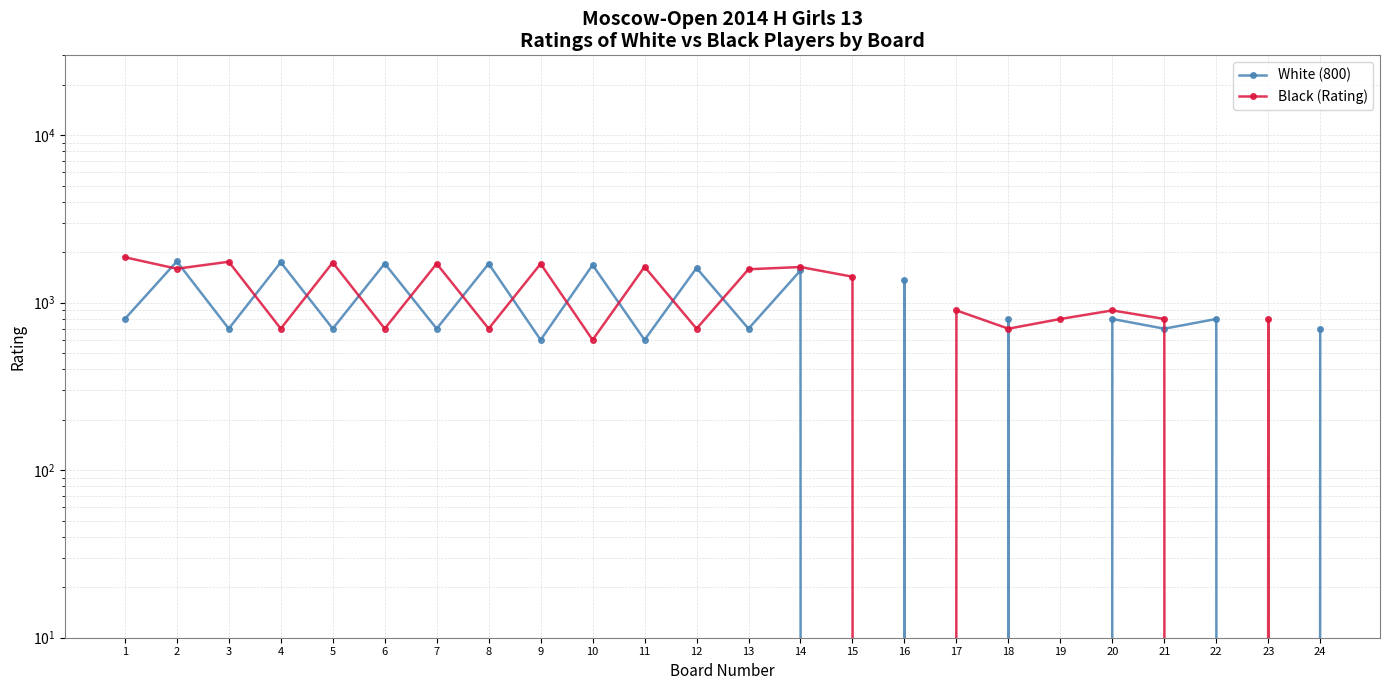

Which label corresponds to the smallest value in the chart?

15